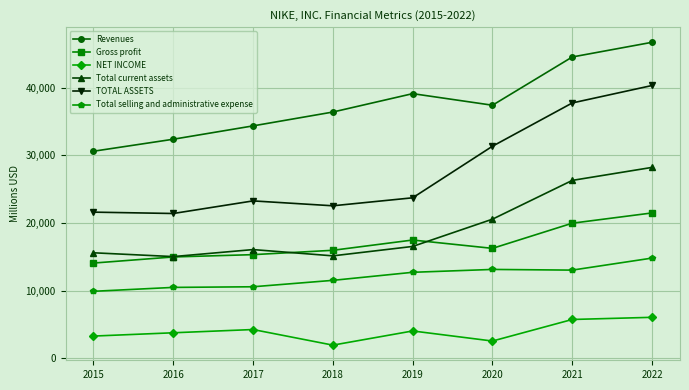

The value of TOTAL ASSETS at 2017 is 23259. True or false?

True